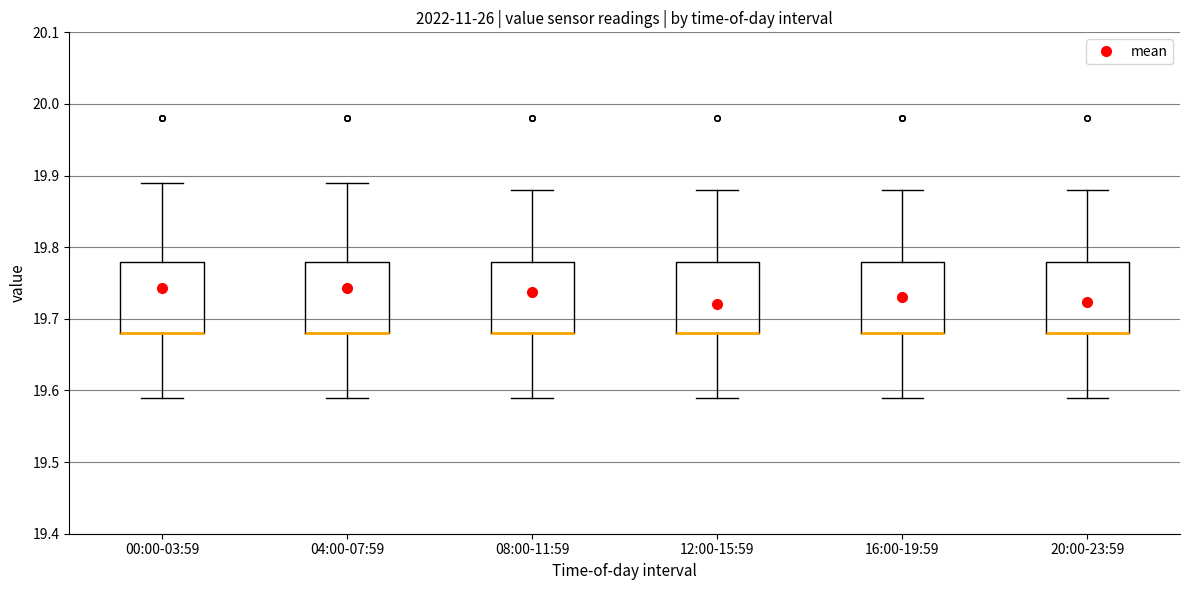

Reading left to right, read every box against the y-axis: the position of its median line, the range the box covers, and the ends of its whiskers. The values are not printed on the chart, so give them approximately, as read against the axis.

00:00-03:59: median 19.68 (drawn on the box's lower edge), box 19.68 to 19.78, whiskers 19.59 to 19.89
04:00-07:59: median 19.68 (drawn on the box's lower edge), box 19.68 to 19.78, whiskers 19.59 to 19.89
08:00-11:59: median 19.68 (drawn on the box's lower edge), box 19.68 to 19.78, whiskers 19.59 to 19.88
12:00-15:59: median 19.68 (drawn on the box's lower edge), box 19.68 to 19.78, whiskers 19.59 to 19.88
16:00-19:59: median 19.68 (drawn on the box's lower edge), box 19.68 to 19.78, whiskers 19.59 to 19.88
20:00-23:59: median 19.68 (drawn on the box's lower edge), box 19.68 to 19.78, whiskers 19.59 to 19.88